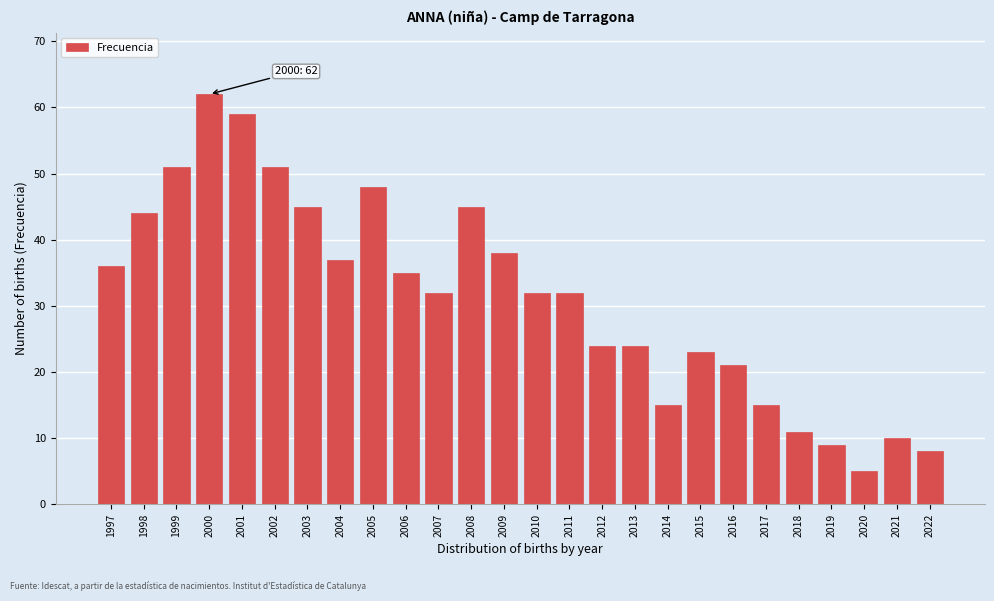

Reading right to left, transcribe all the data shown in this chart.

8	10	5	9	11	15	21	23	15	24	24	32	32	38	45	32	35	48	37	45	51	59	62	51	44	36